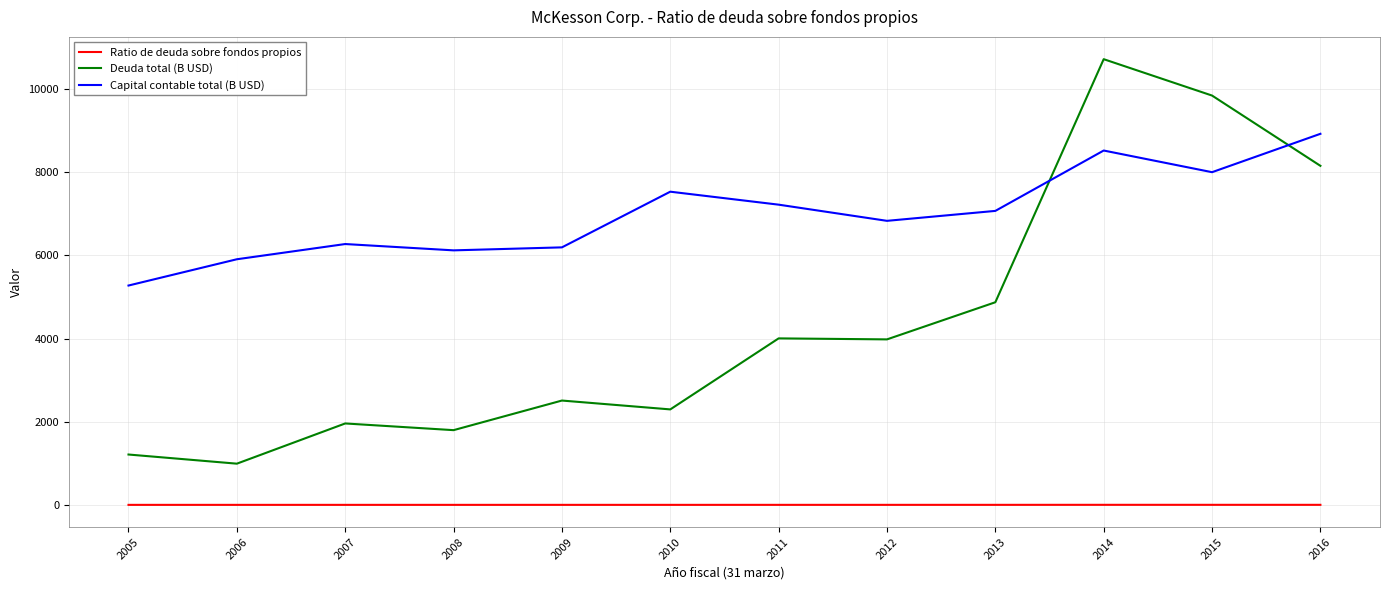

Which series changed the most between 2012 and 2015?

Deuda total (B USD)